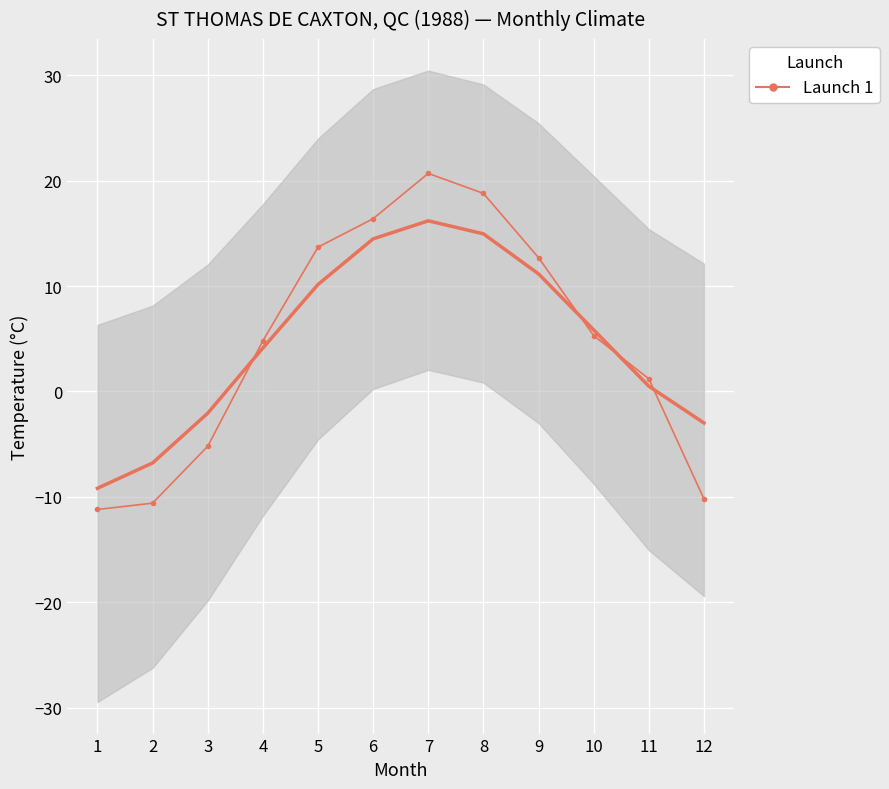

What is the change in value from 8 to 12?

-29.0